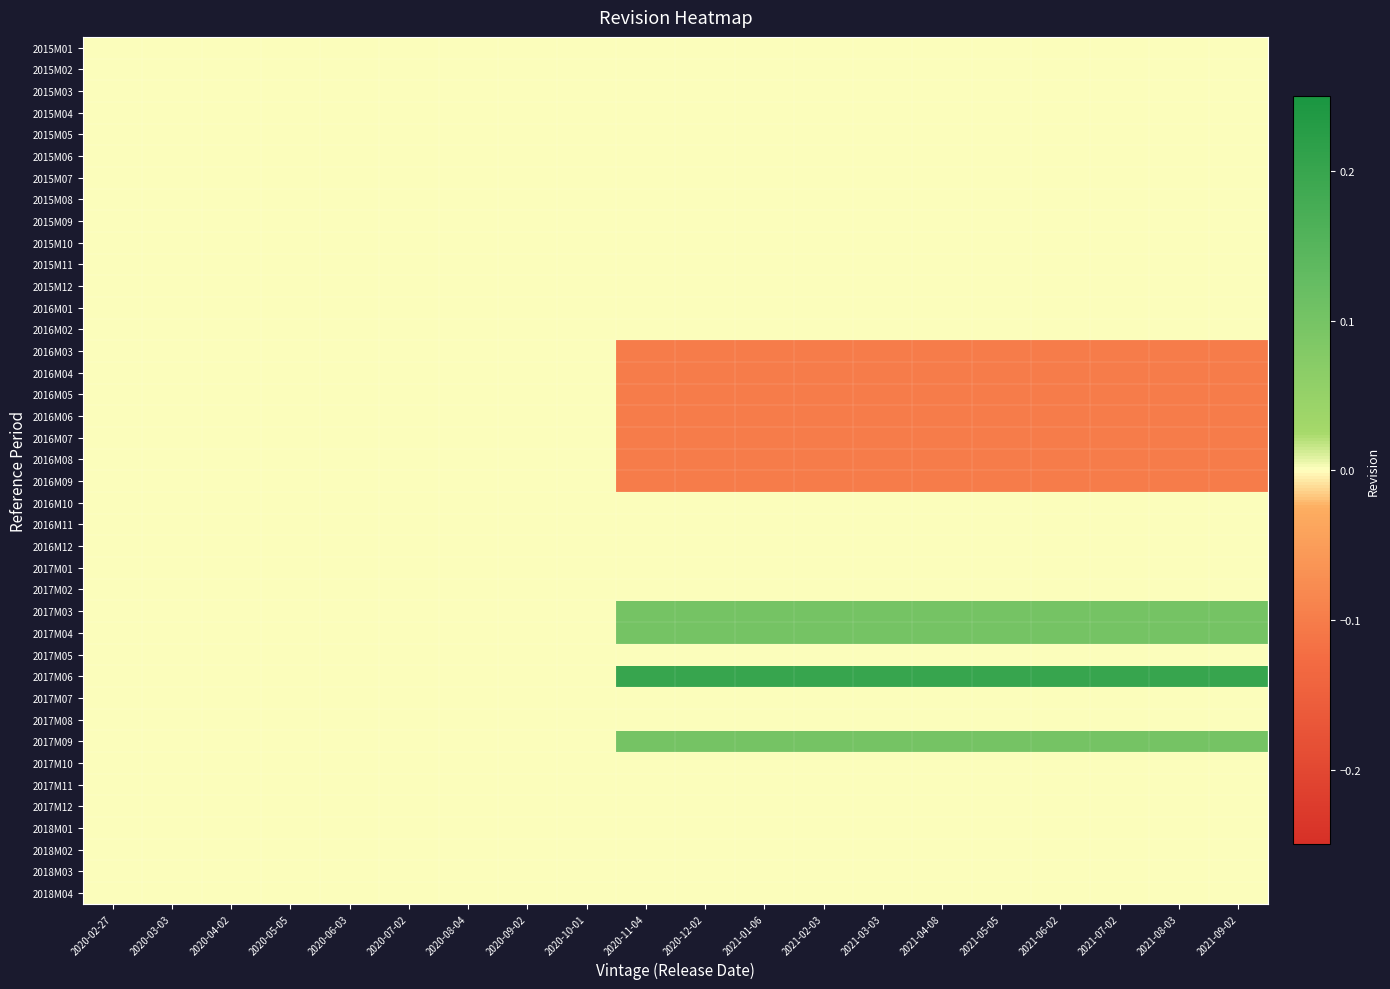

Count the number of data series in this chart.

40